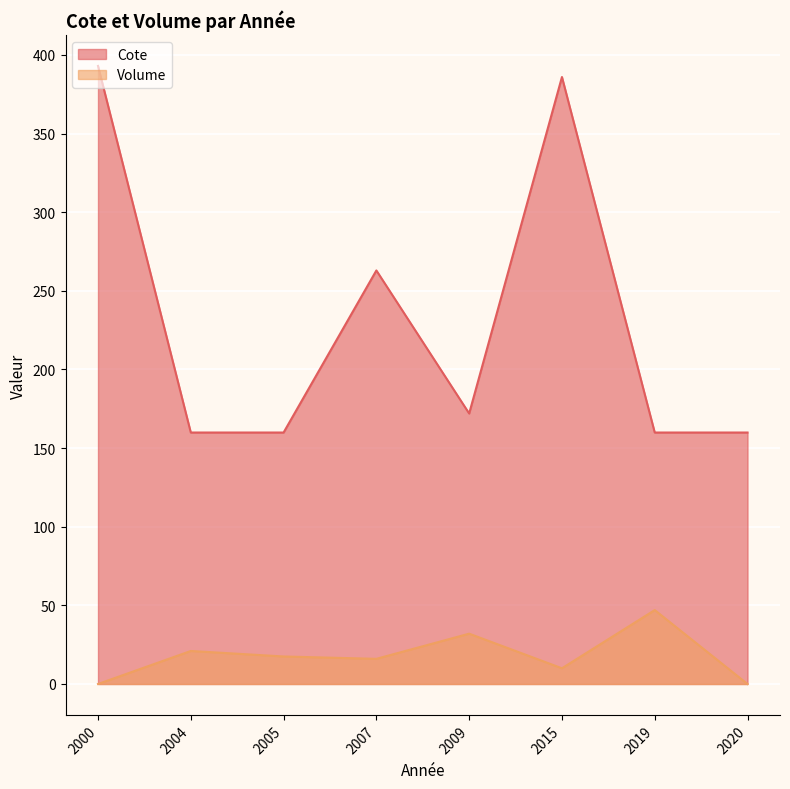

What is the average value of the Cote series?

231.7